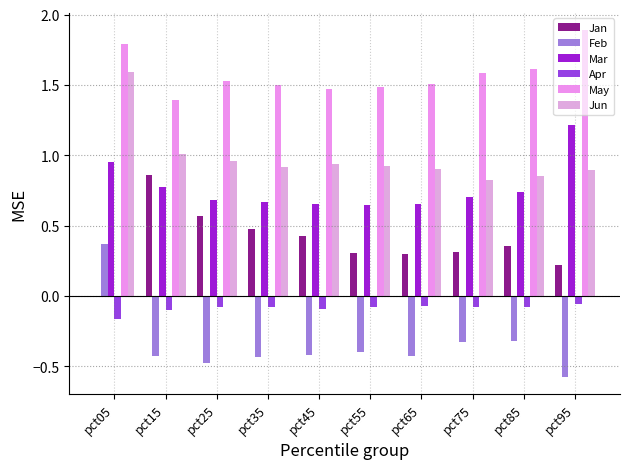

How many positive values does the Jan series have?

9